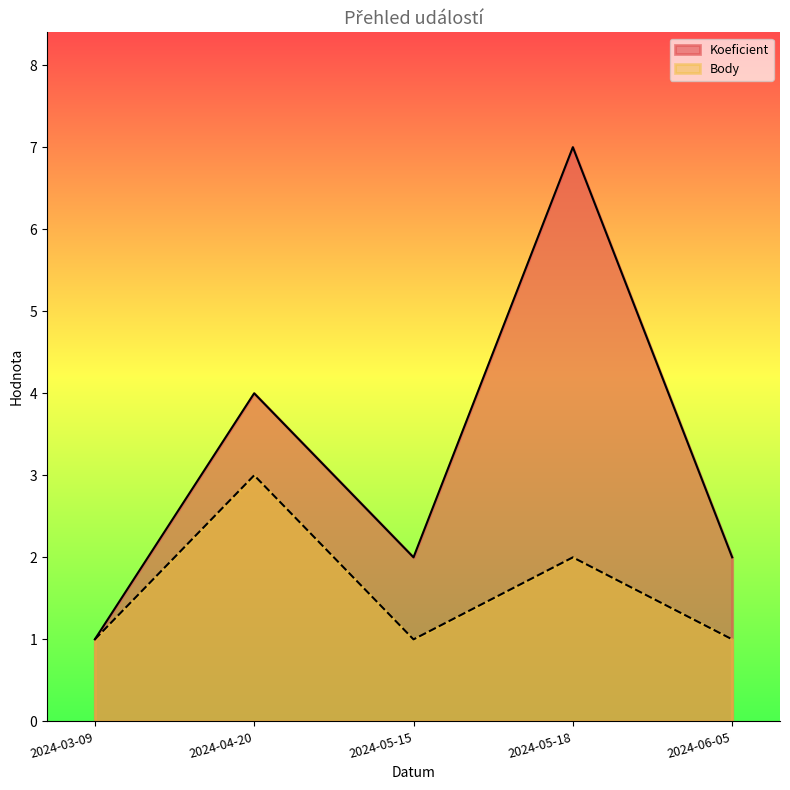

Which series has the largest total across all categories?

Koeficient